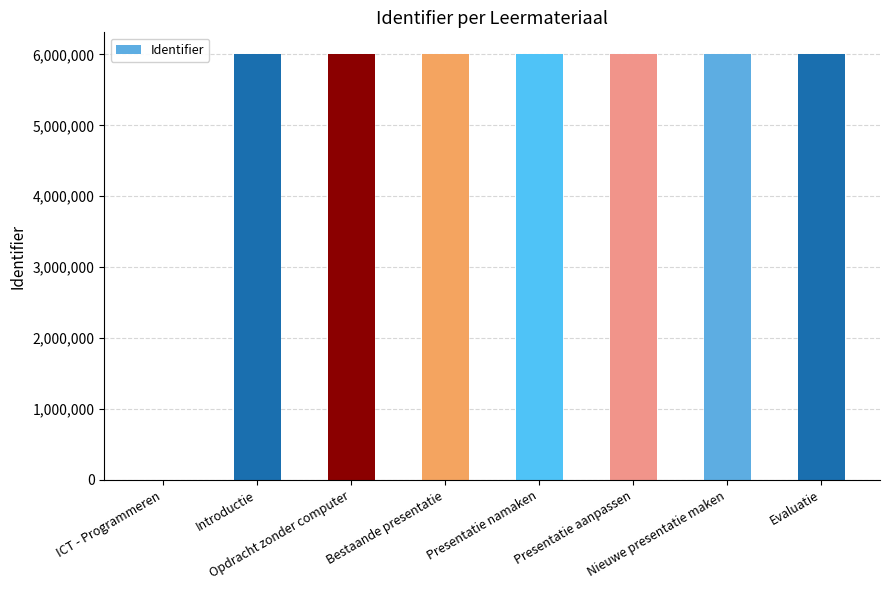

What is the maximum value shown in the chart?

6011111